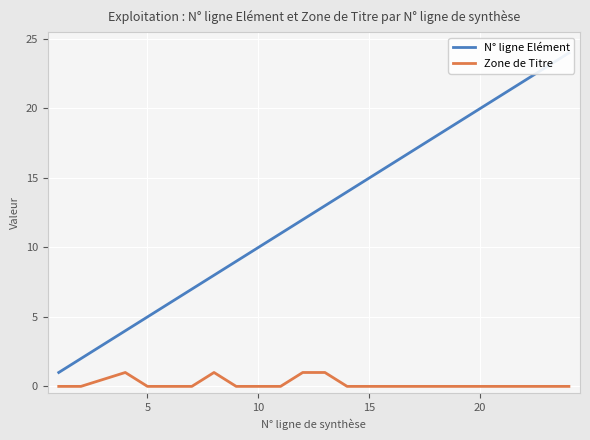

Reading left to right, transcribe all the data shown in this chart.

N° ligne Elément: 1	2	4	5	6	7	8	9	10	11	12	13	14	15	19	20	21	22	23	24
Zone de Titre: 0	0	1	0	0	0	1	0	0	0	1	1	0	0	0	0	0	0	0	0